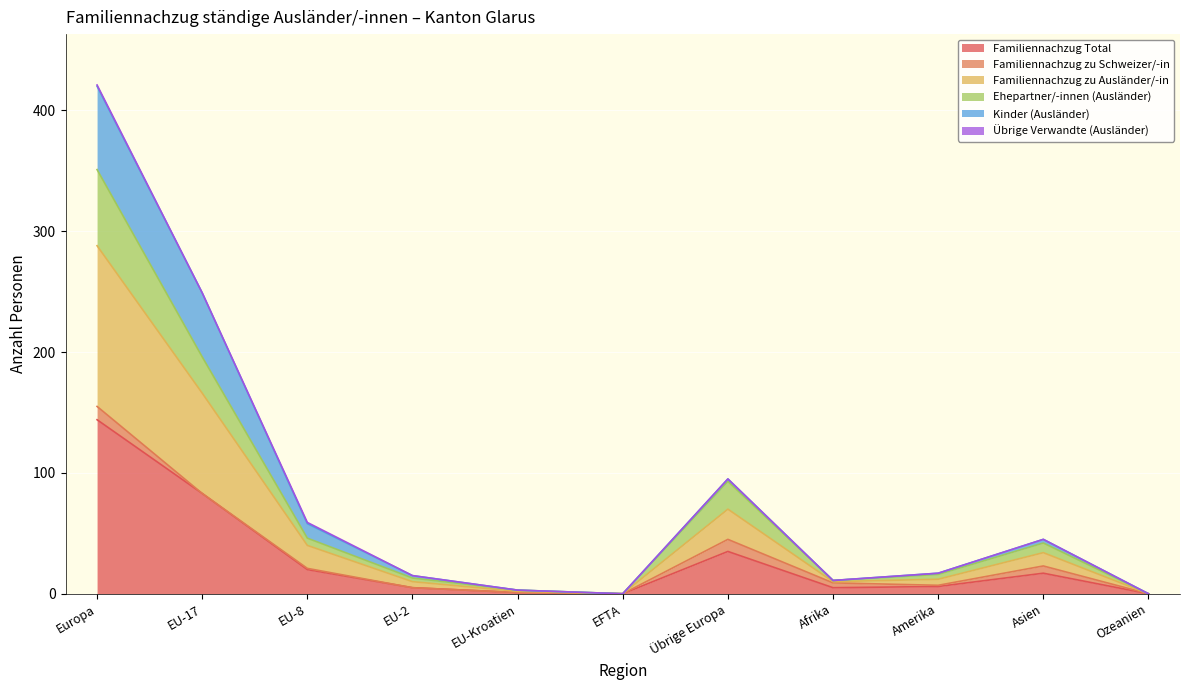

What is the label of the 6th point from the left?

EFTA